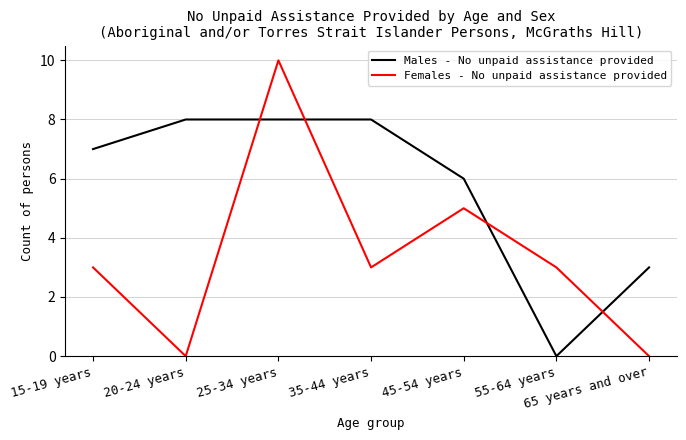

How many lines are shown in the chart?

2